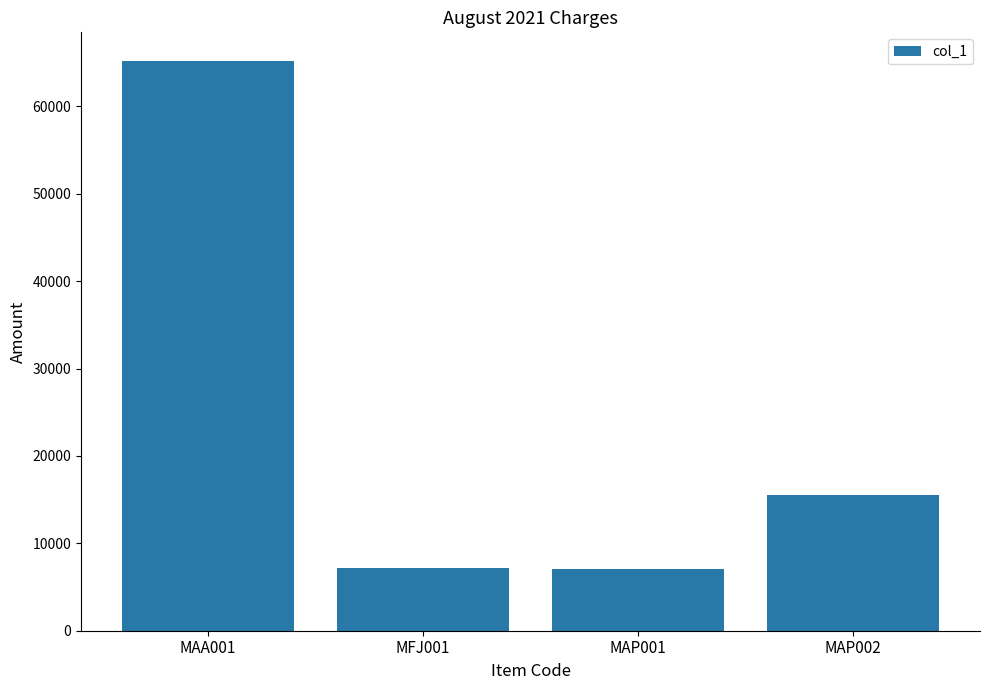

Count the number of categories in the chart.

4